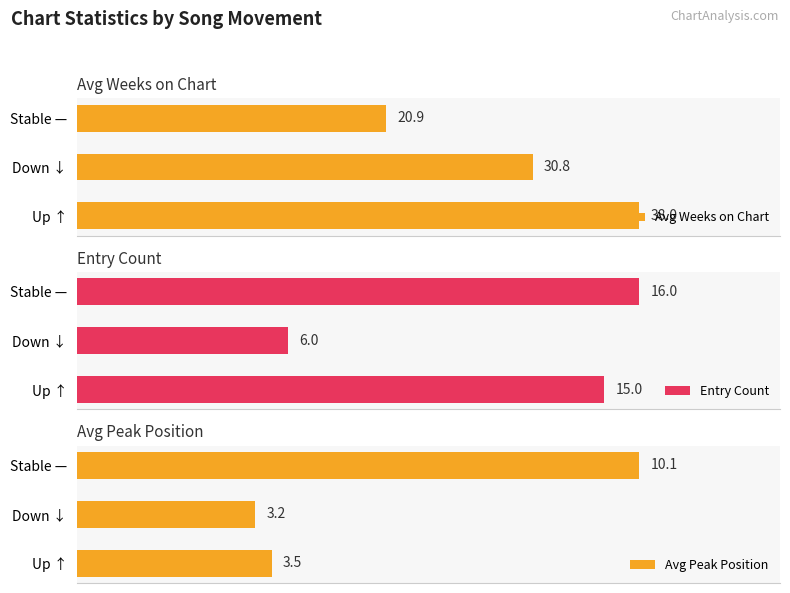

Rank the categories by Avg Weeks on Chart value from lowest to highest.

Stable —, Down ↓, Up ↑